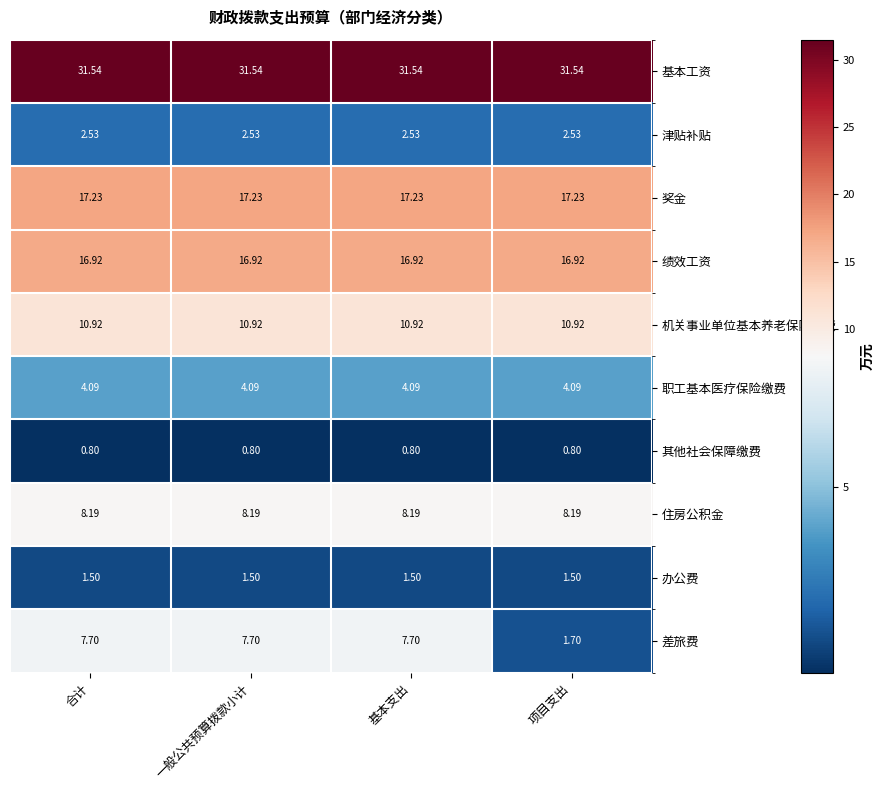

Which series has the largest range (max minus min)?

差旅费